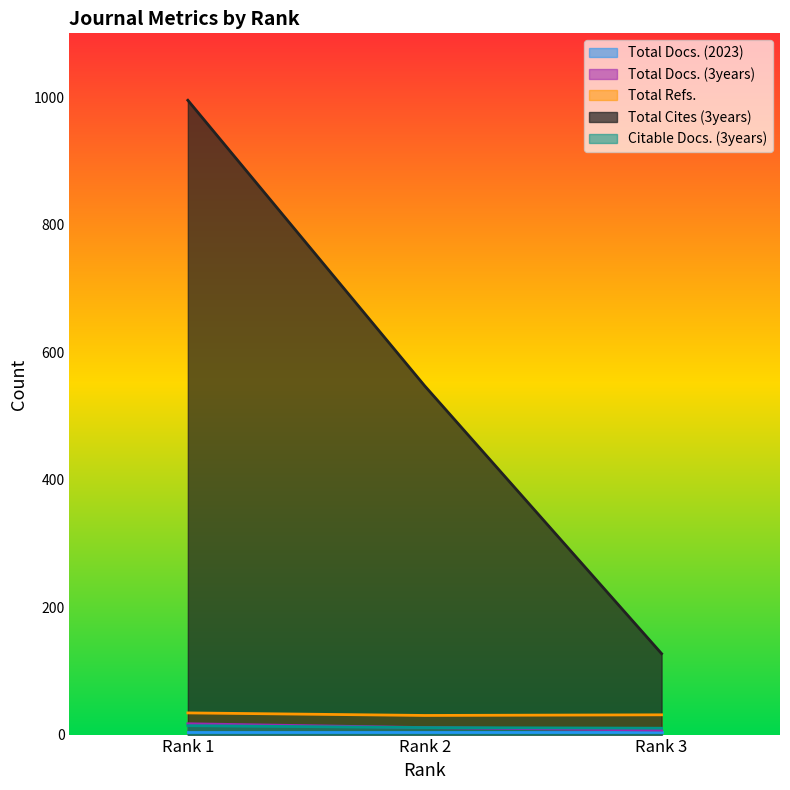

Is the value of Total Refs. at Rank 2 greater than the value of Total Cites (3years) at Rank 2?

No